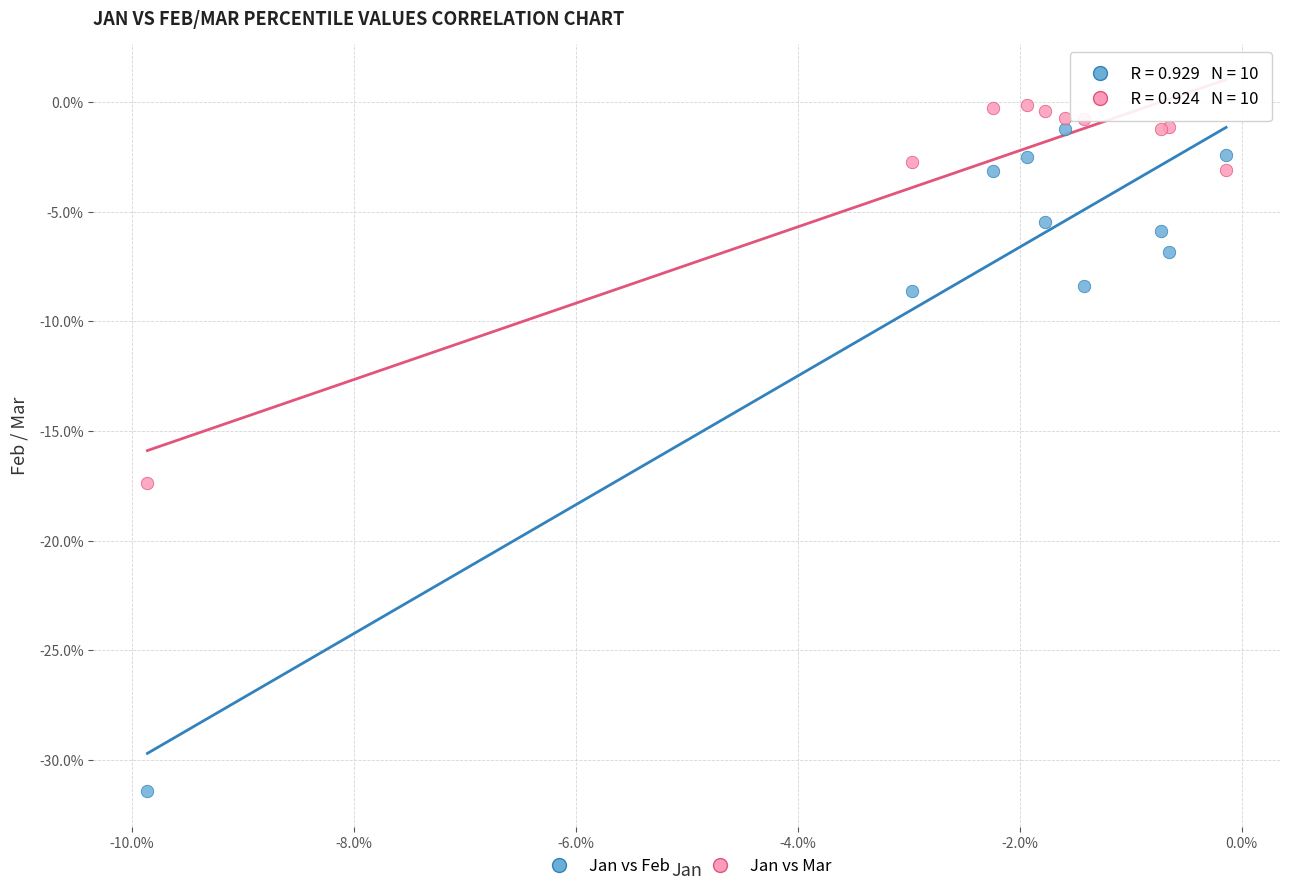

Which series reaches the minimum Y coordinate?

Jan vs Feb